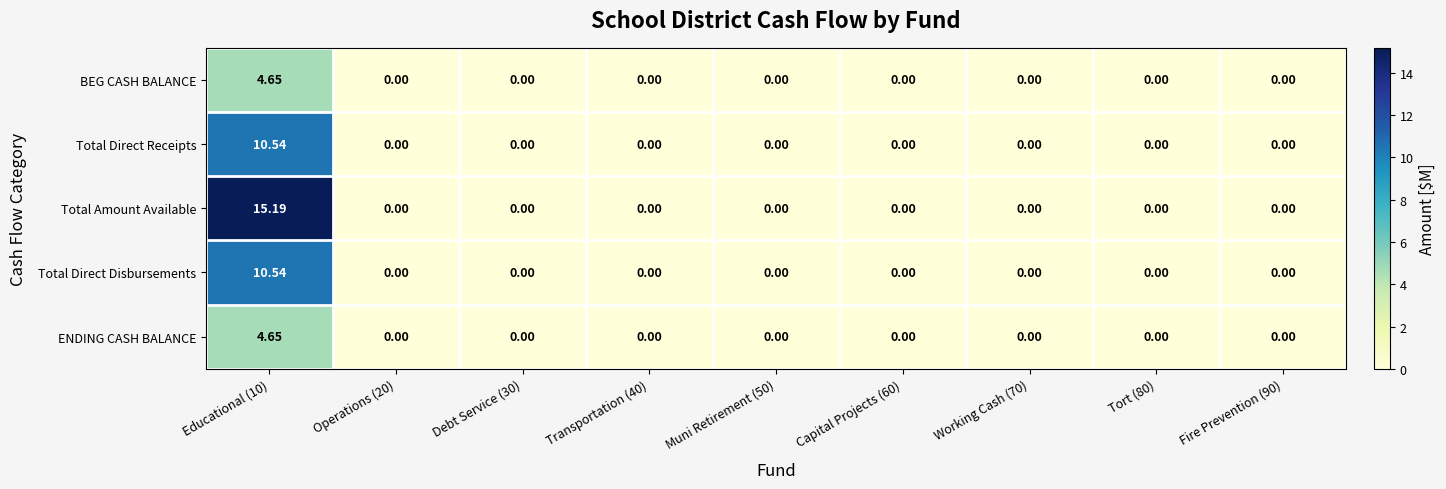

What is the total value across all series at Educational (10)?

45.6